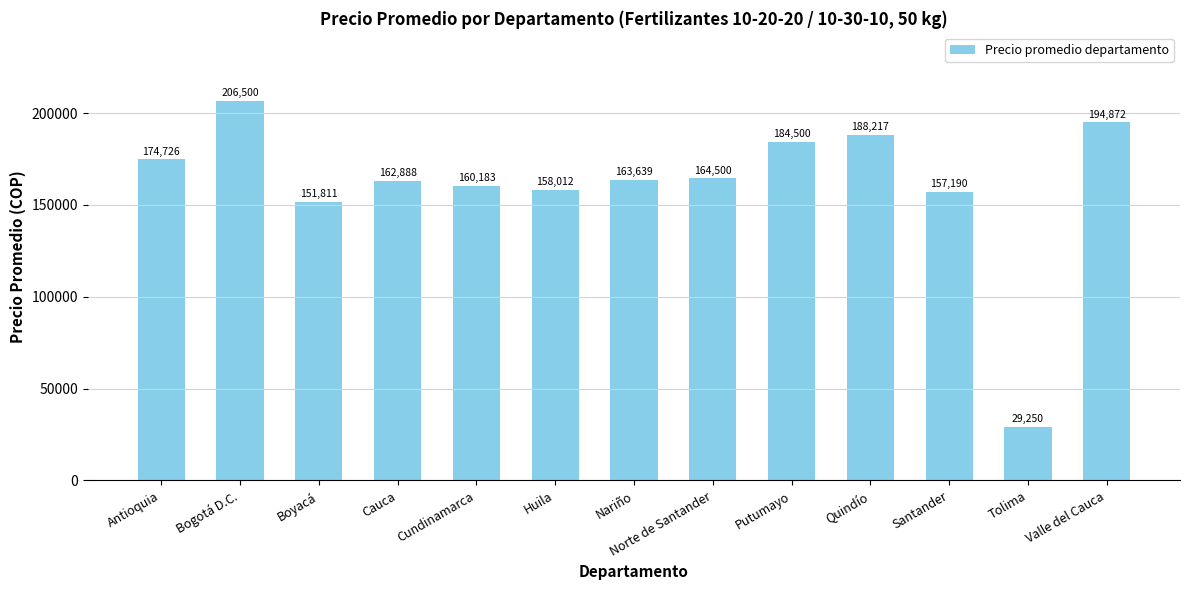

Read the value at Santander.

157190.5